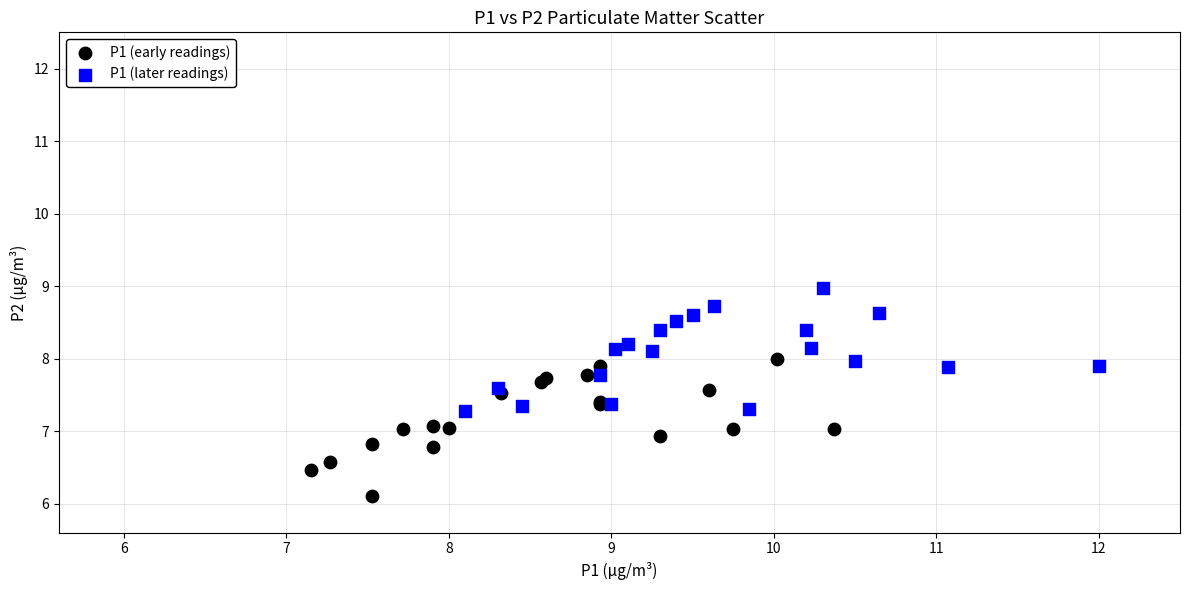

Which series reaches the minimum Y coordinate?

P1 (early readings)